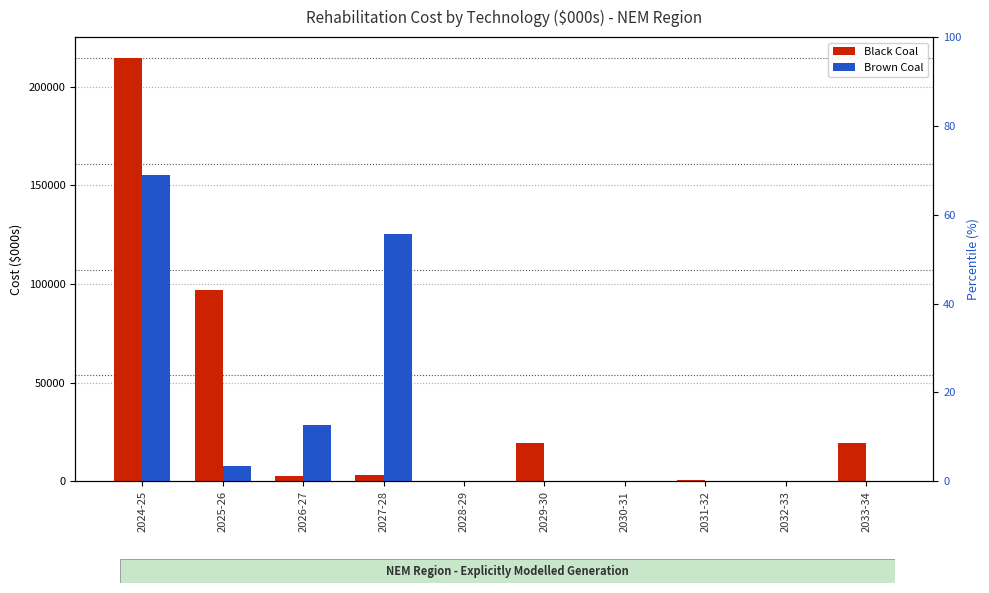

Reading left to right, what are all the values shown in this chart?

Black Coal: 214340.1	97078.9	2385.2	2899.1	0.0	19392.2	0.0	666.2	0.0	19350.3
Brown Coal: 154968.3	7449.1	28317.8	125463.8	0.0	0.0	0.0	0.0	0.0	0.0